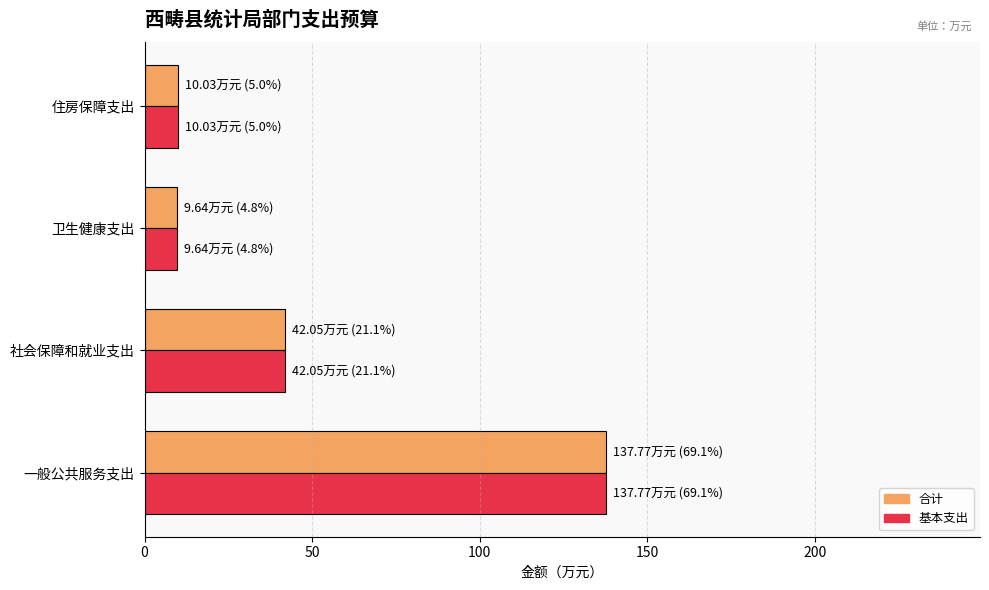

What is the maximum value shown in the chart?

137.8